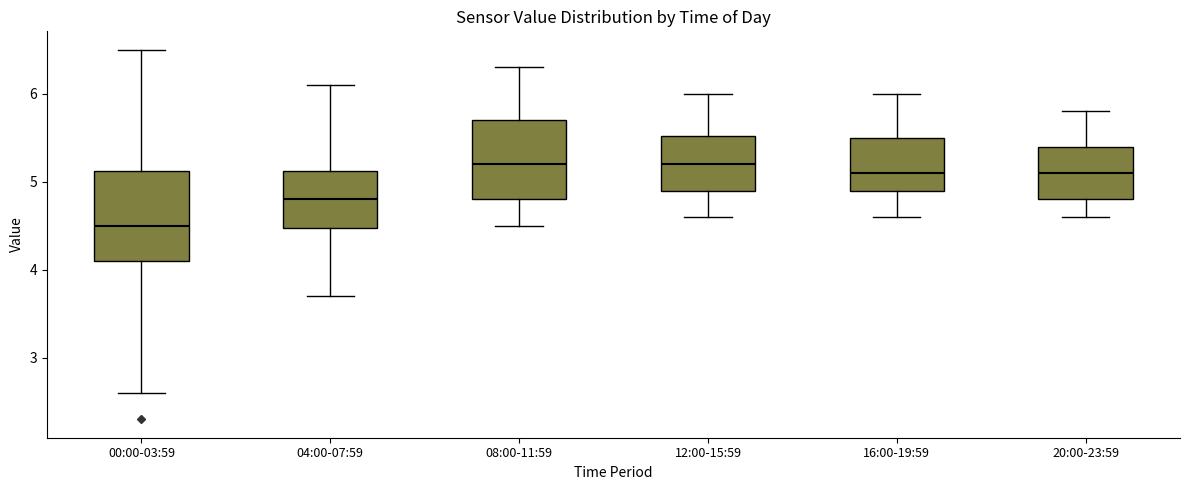

Where is the upper edge of the box for 00:00-03:59 on the y-axis? The values are not printed on the chart, so give them approximately, as read against the axis.

5.1